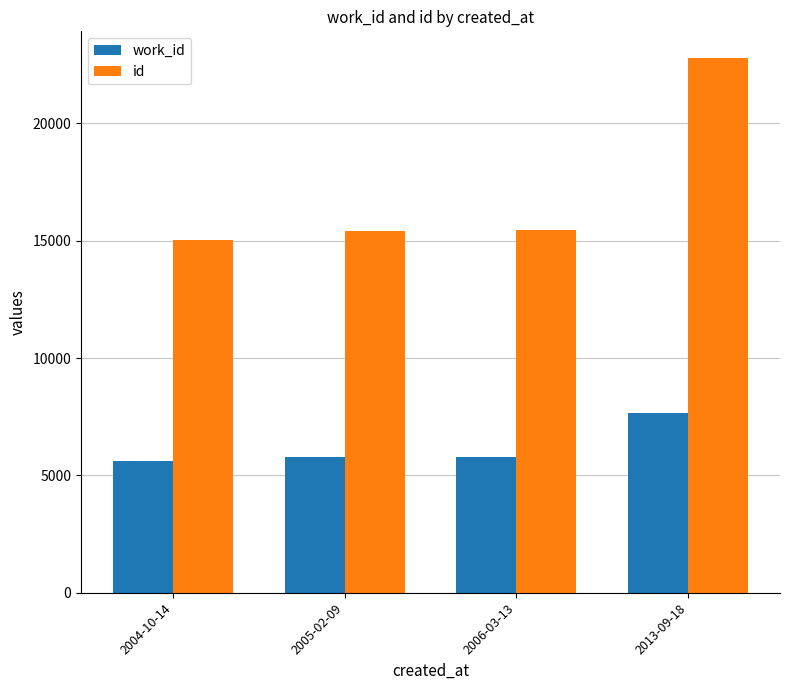

True or false: work_id has a value of 5784 at 2005-02-09.

True